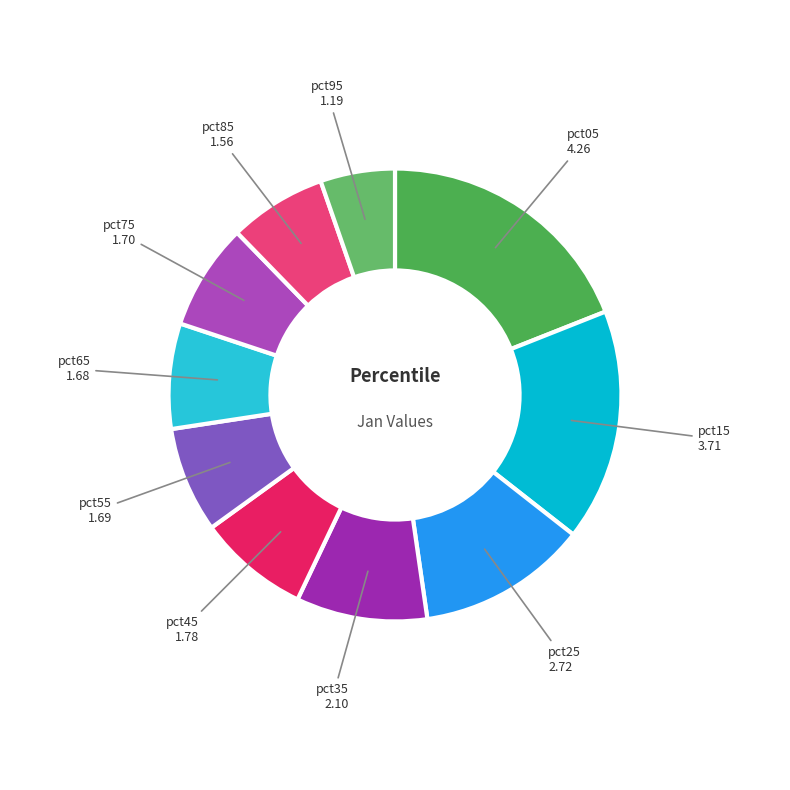

What is the largest slice in the pie chart?

pct05